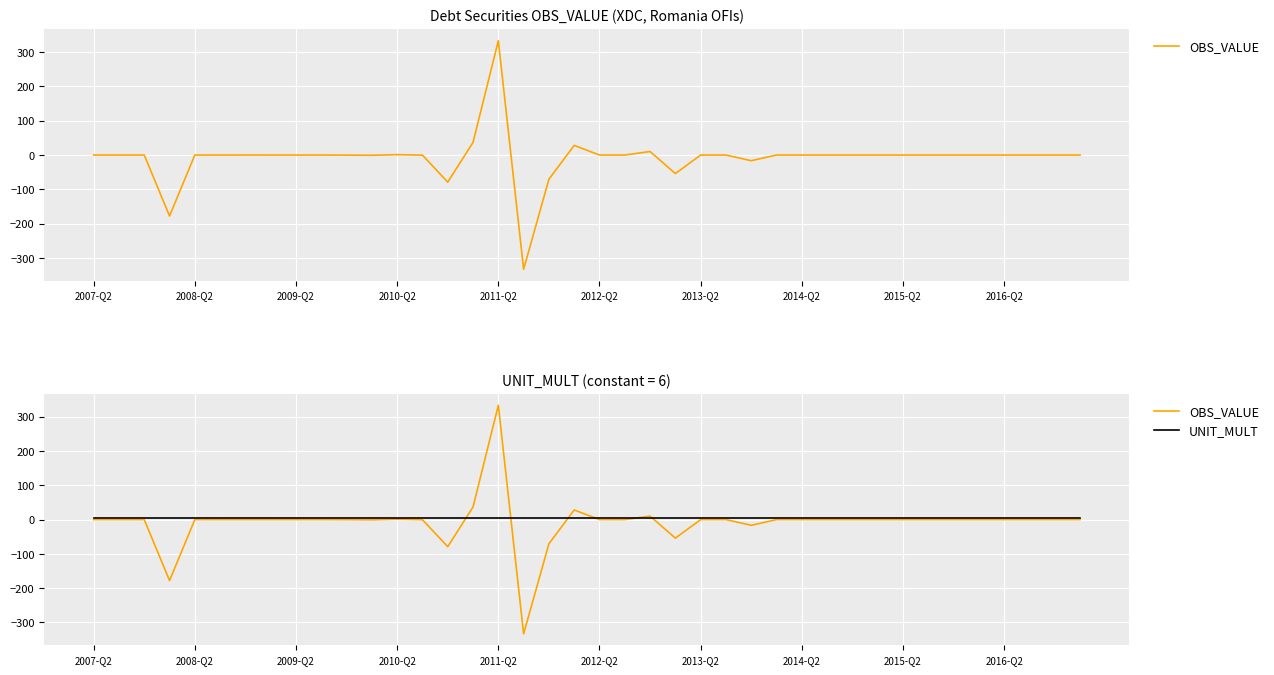

True or false: UNIT_MULT has more than 1 interior local peaks.

False